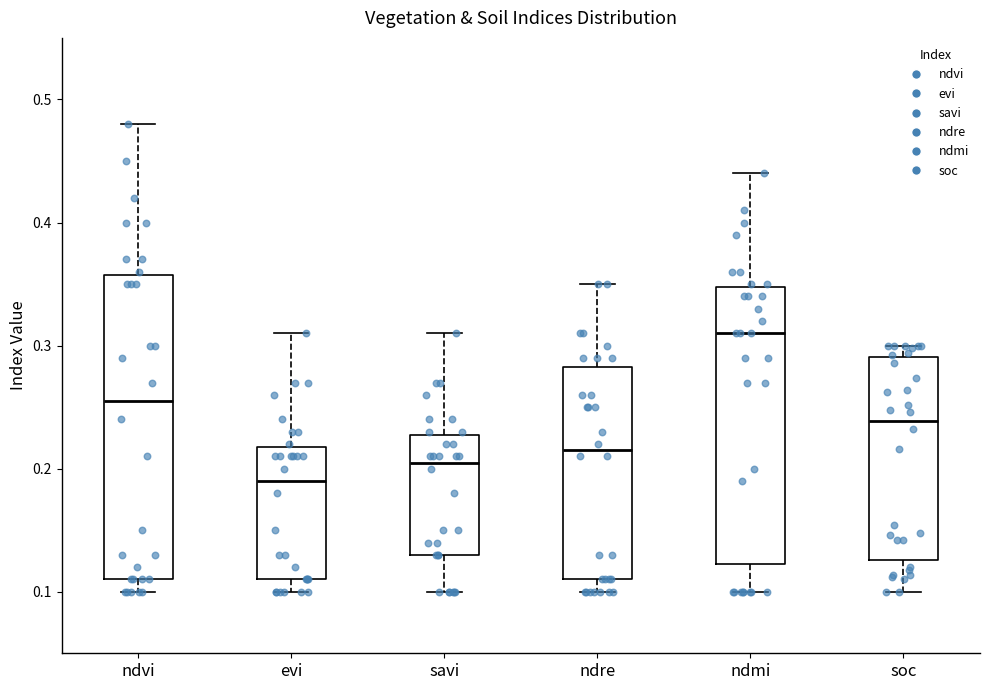

Where does the lower whisker of the box for soc end on the y-axis? The values are not printed on the chart, so give them approximately, as read against the axis.

0.10